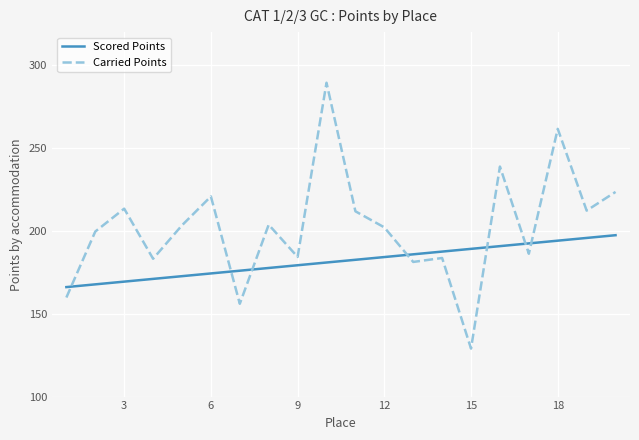

Rank the series by their maximum value, from lowest to highest.

Scored Points, Carried Points